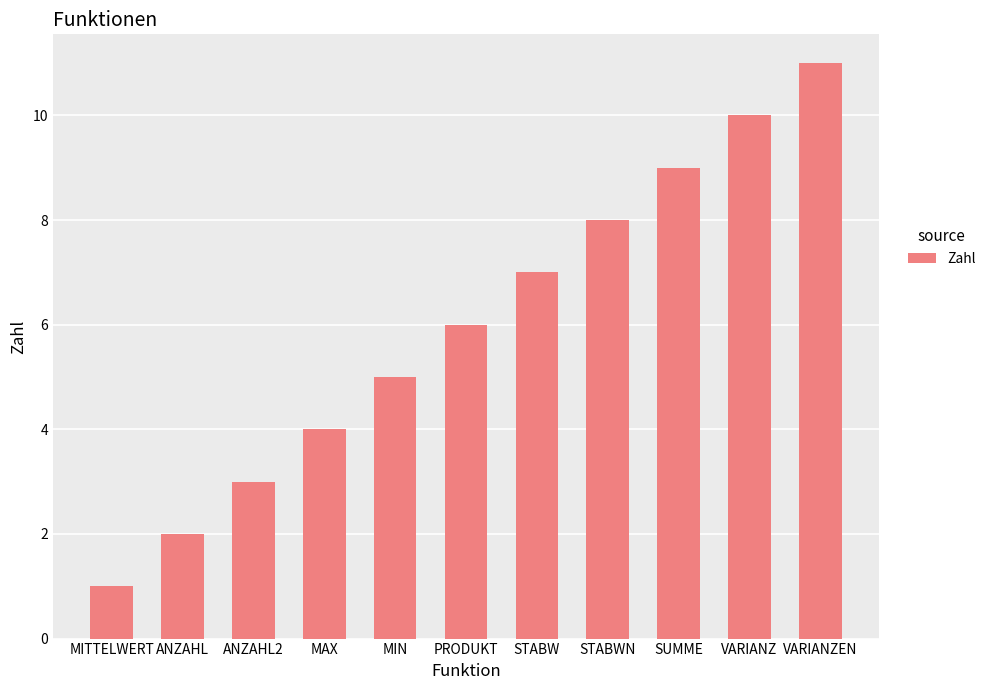

Reading right to left, what are all the values shown in this chart?

11	10	9	8	7	6	5	4	3	2	1